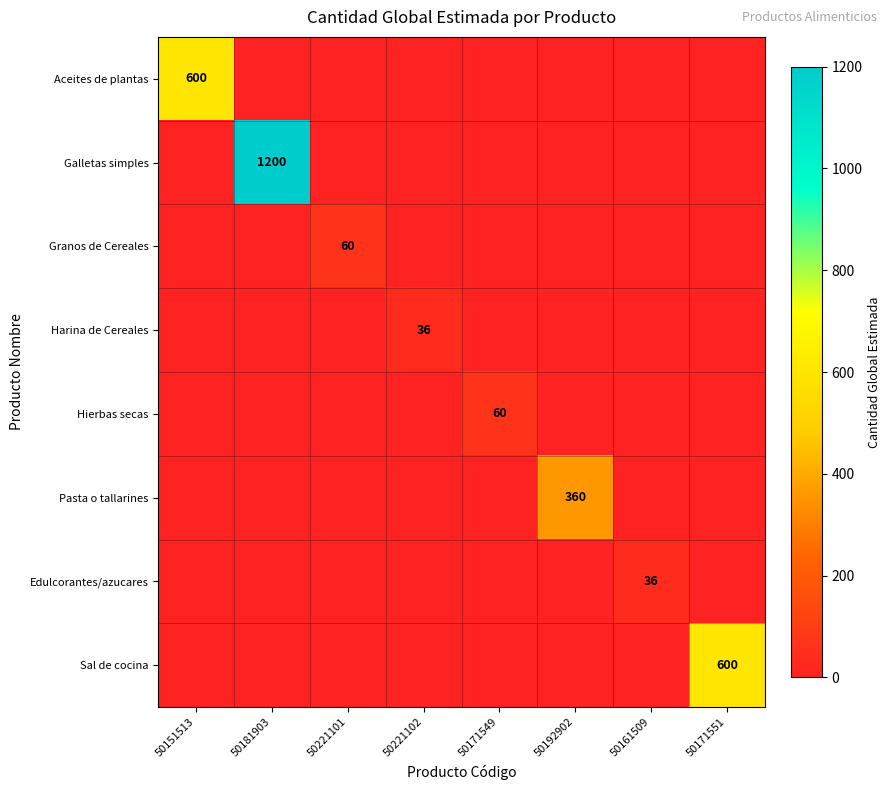

Is the value of Edulcorantes/azucares at 50181903 greater than the value of Harina de Cereales at 50192902?

No